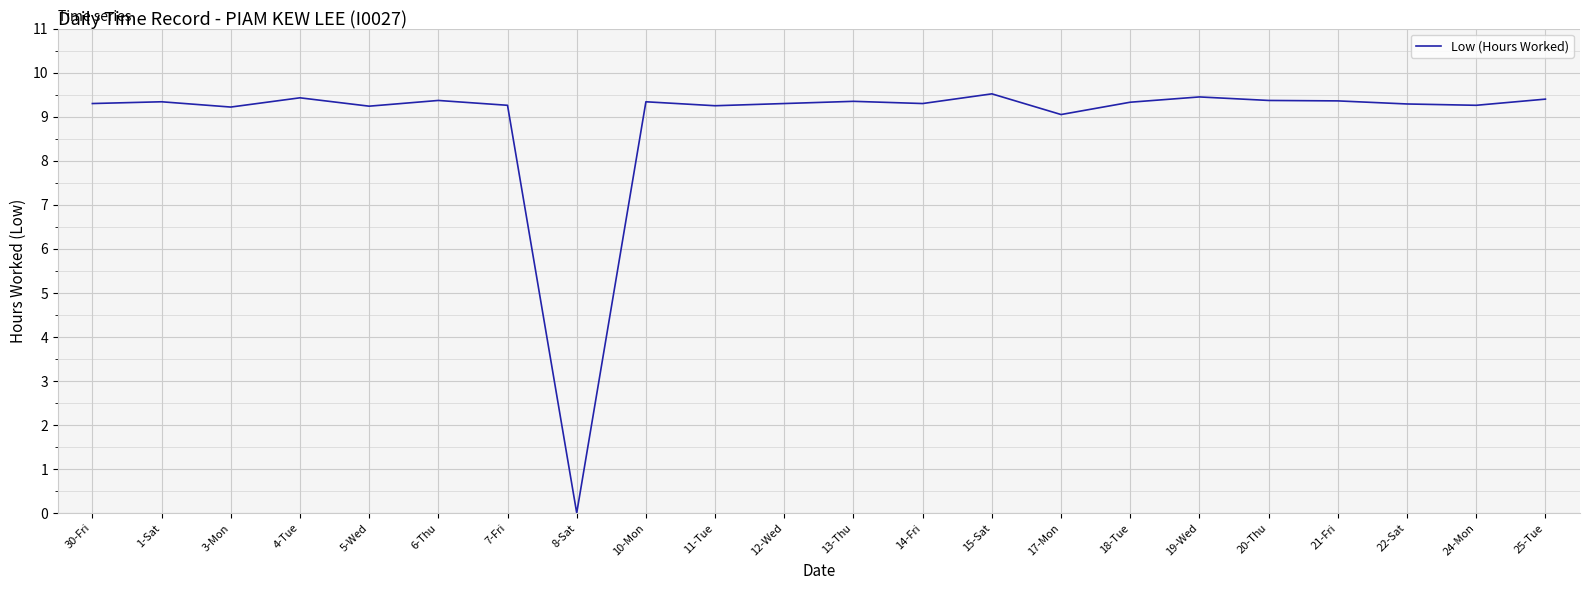

Which has a higher value, 14-Fri or 19-Wed?

19-Wed